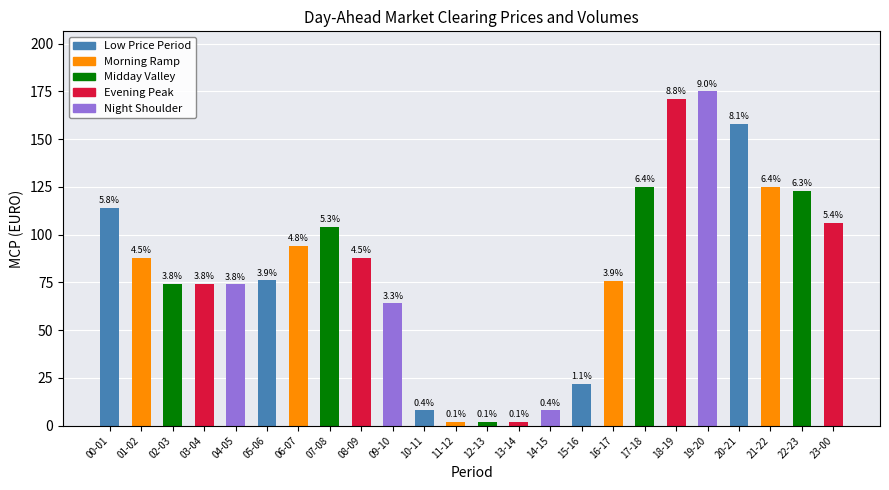

List the labels in order of value, smallest first.

11-12, 12-13, 13-14, 10-11, 14-15, 15-16, 09-10, 04-05, 03-04, 02-03, 16-17, 05-06, 01-02, 08-09, 06-07, 07-08, 23-00, 00-01, 22-23, 17-18, 21-22, 20-21, 18-19, 19-20